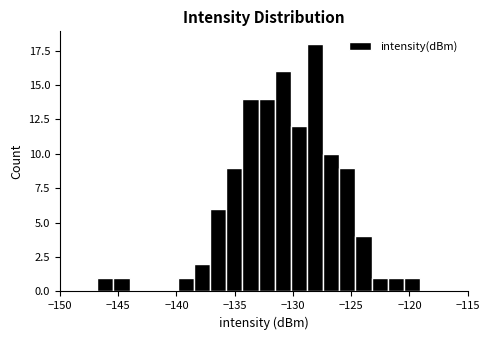

Read against the x-axis, roughly where is the centre of the tallest bar?

-128.0